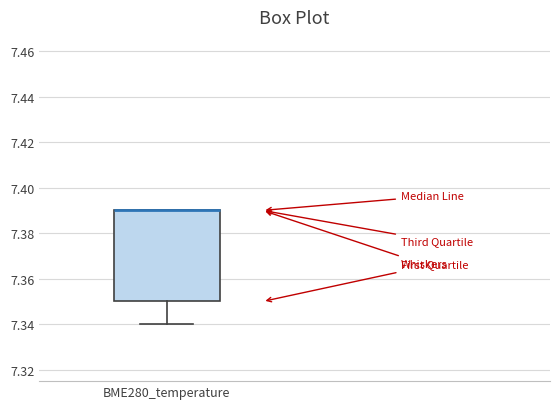

Read this box plot against the y-axis: the position of the median line, the range covered by the box, and the ends of both whiskers. The values are not printed on the chart, so give them approximately, as read against the axis.

median 7.39 (drawn on the box's upper edge), box 7.35 to 7.39, whiskers 7.34 to 7.39